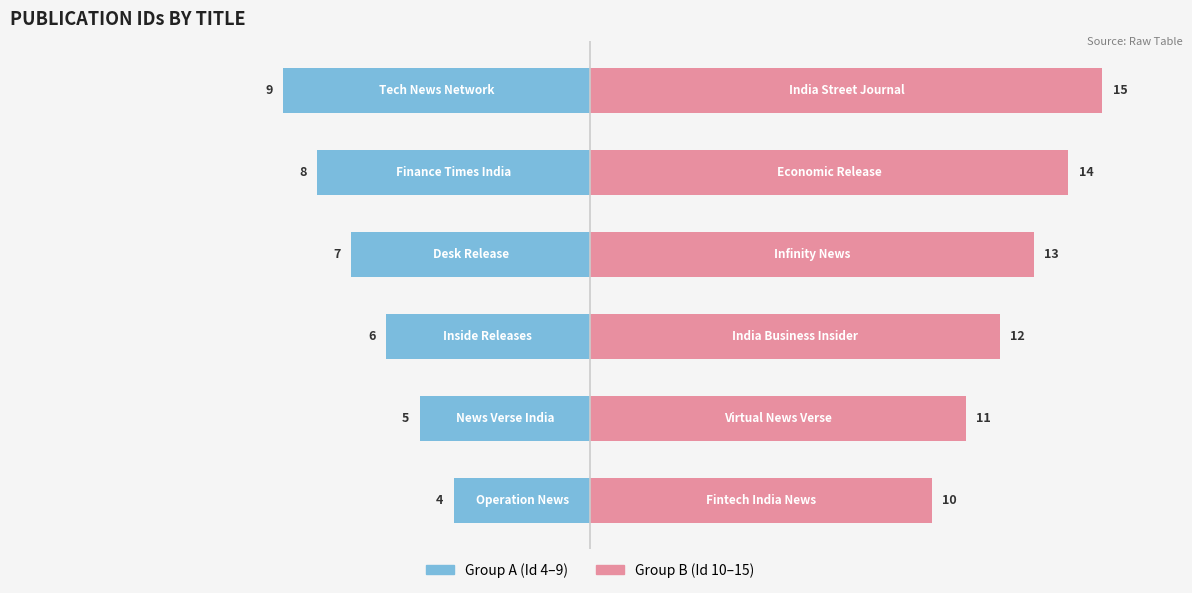

The Group A (Id 4–9) series shows -2 at 4. True or false?

False